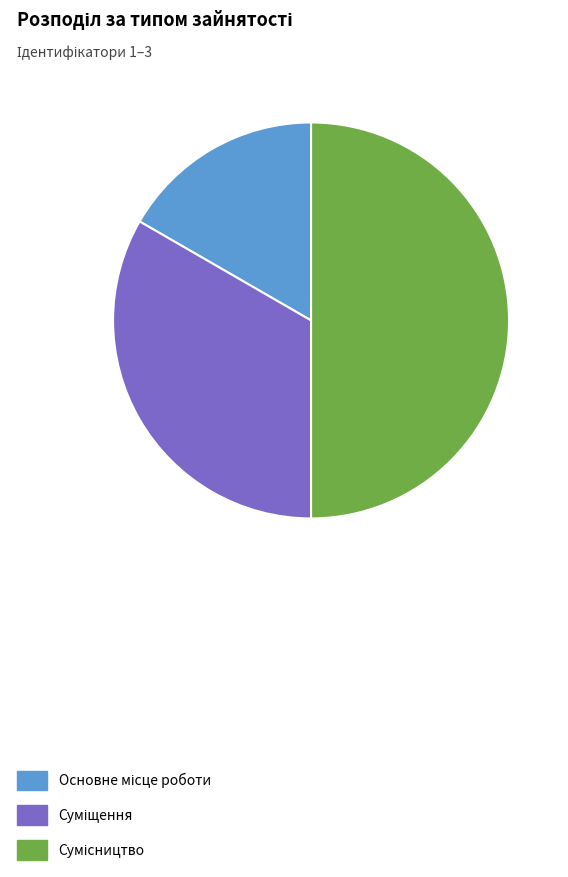

Count the number of slices in the pie.

3